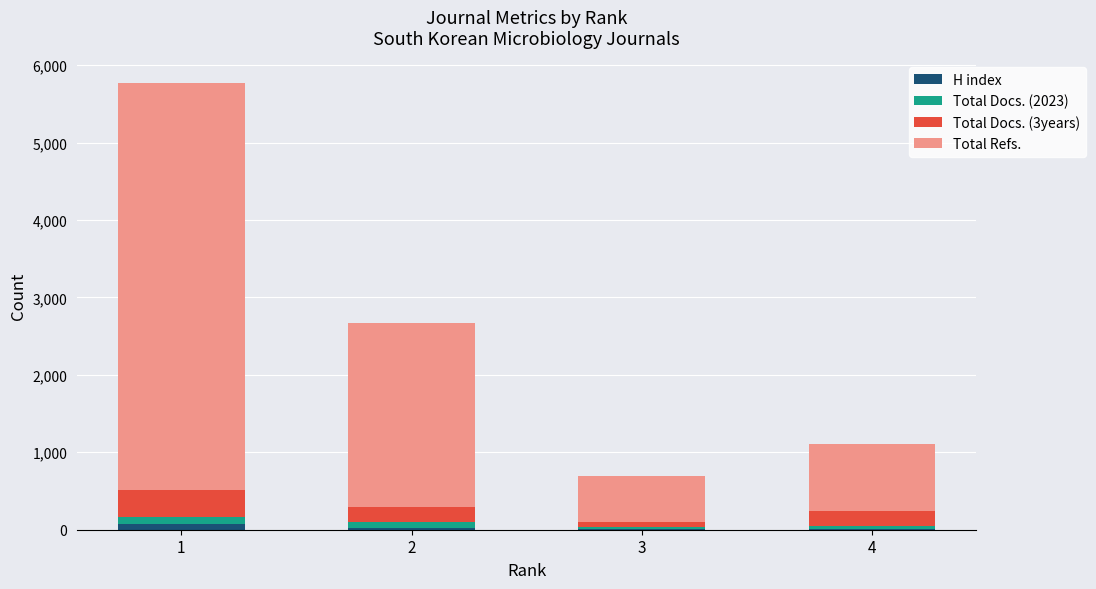

What are all the series names shown in the legend?

H index, Total Docs. (2023), Total Docs. (3years), Total Refs.